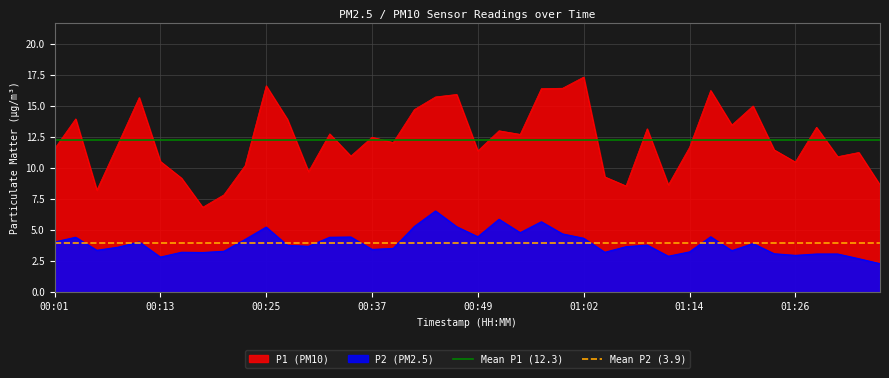

True or false: P1 (PM10) has a value of 3.5 at 00:37.

False